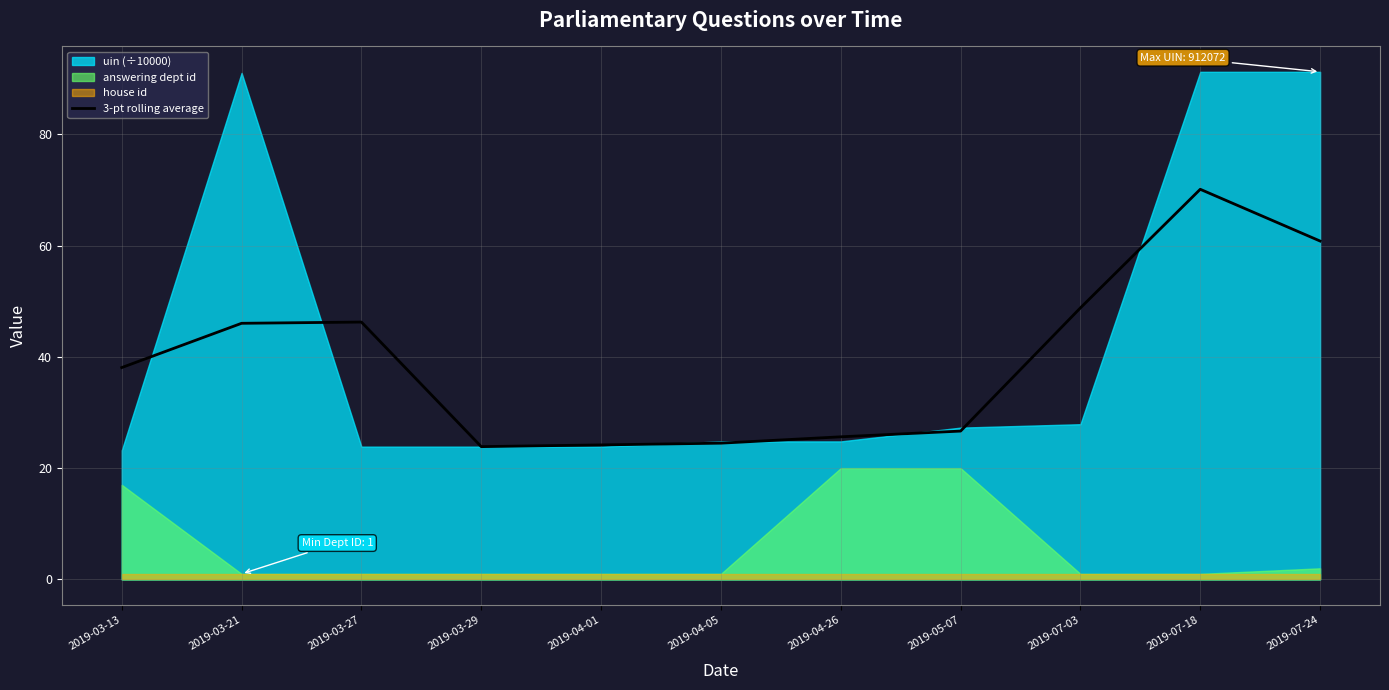

Which has a higher value, 2019-07-03 or 2019-04-01?

2019-07-03